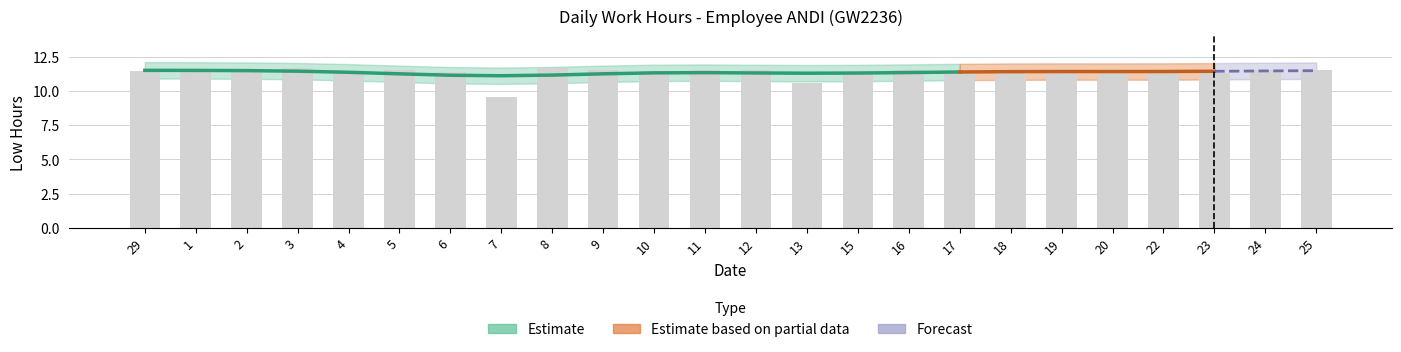

What position from the right is 2?

22